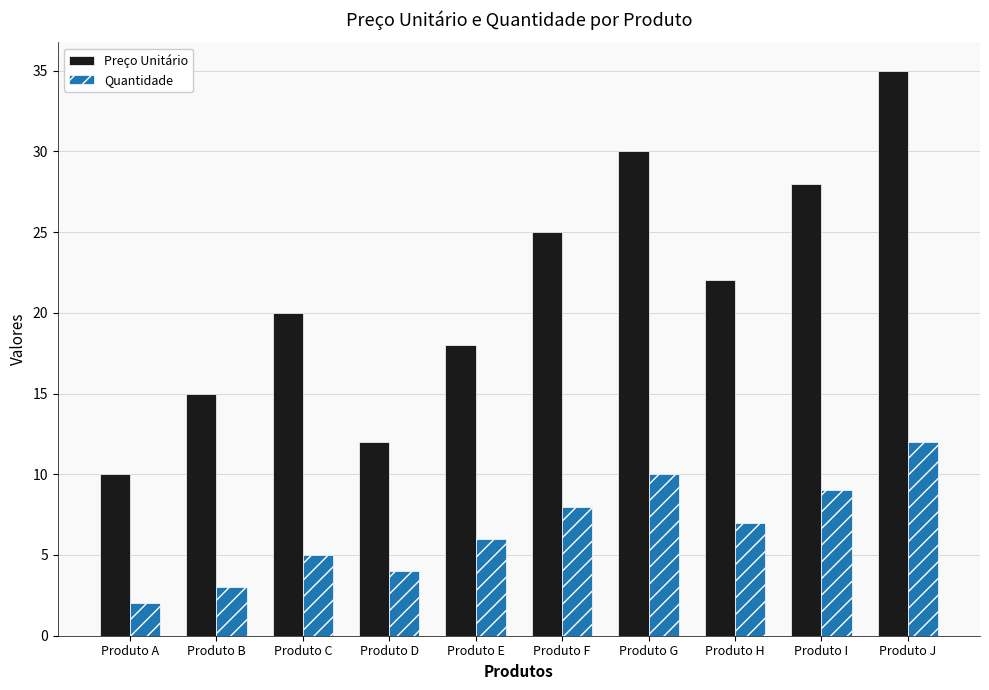

What is the total value across all series at Produto D?

16